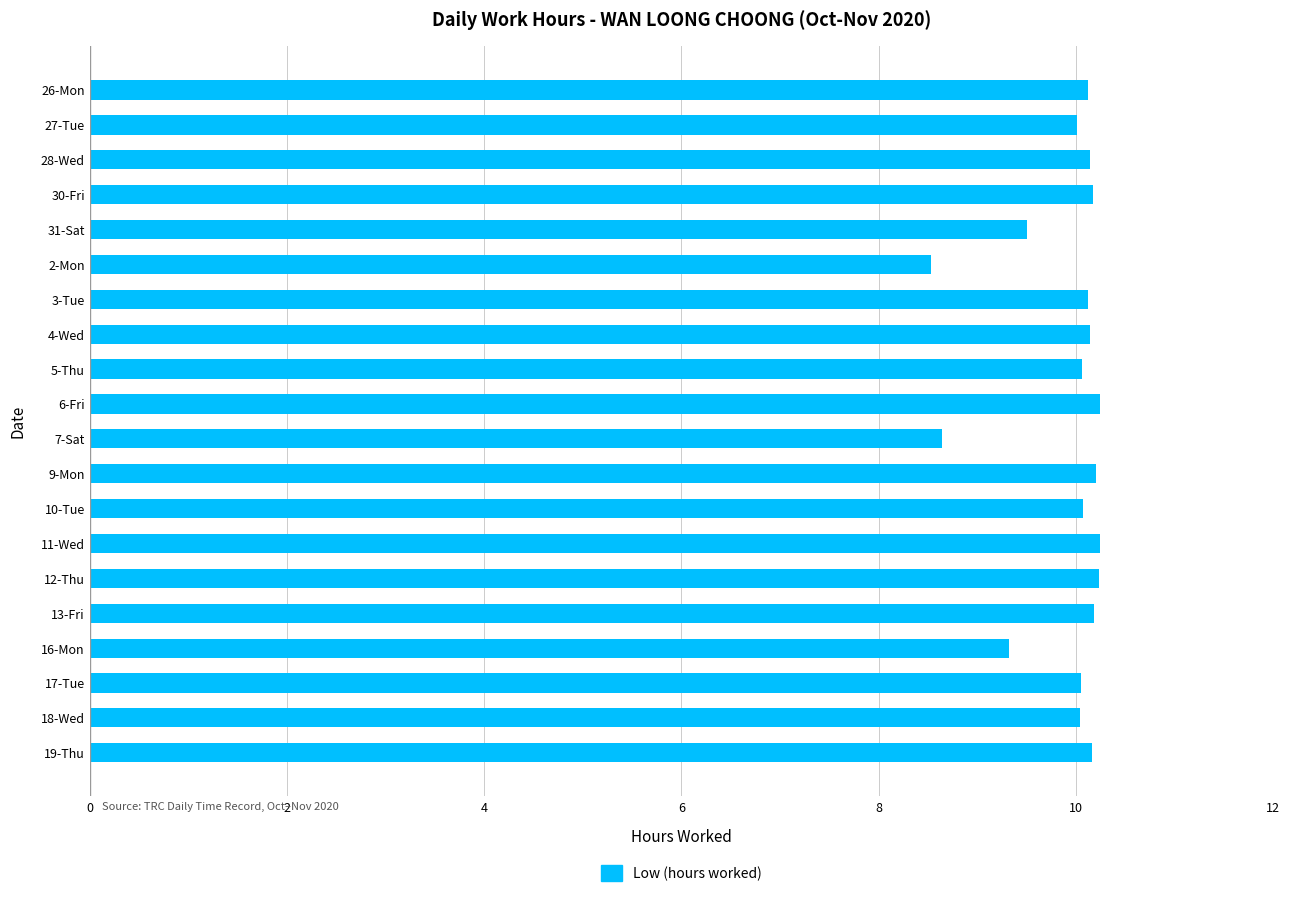

Which label corresponds to the smallest value in the chart?

2-Mon